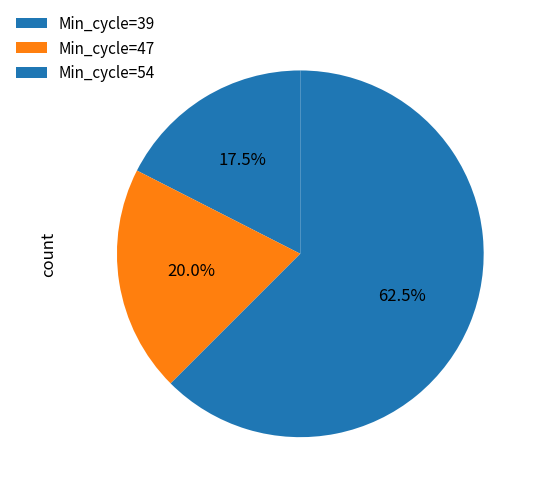

The Min_cycle=47 slice represents 19% of the pie. True or false?

False